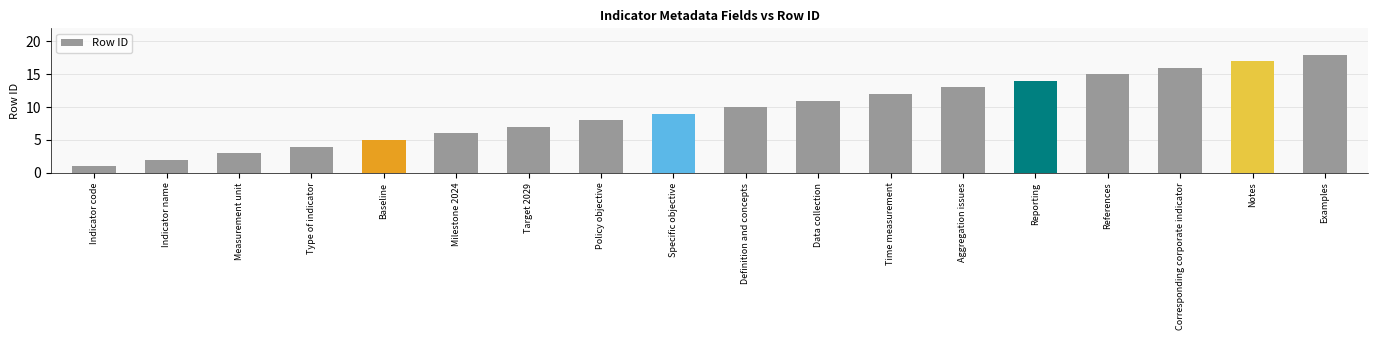

Between Examples and Milestone 2024, which is larger?

Examples